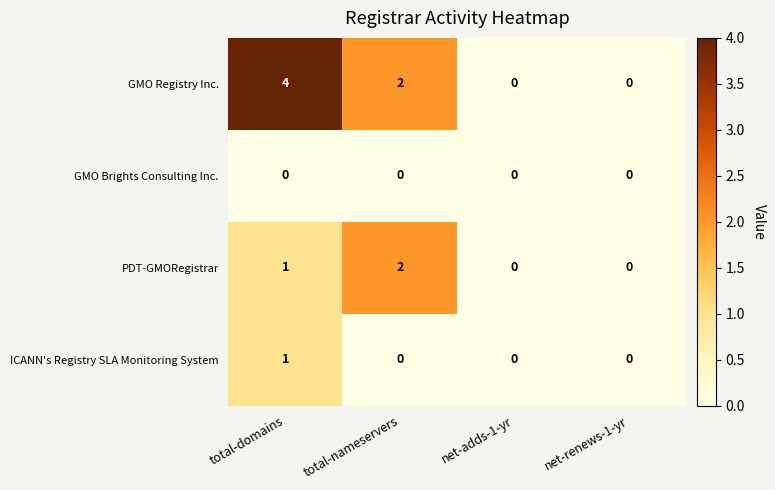

What is the difference between the maximum and minimum values in the GMO Registry Inc. series?

4